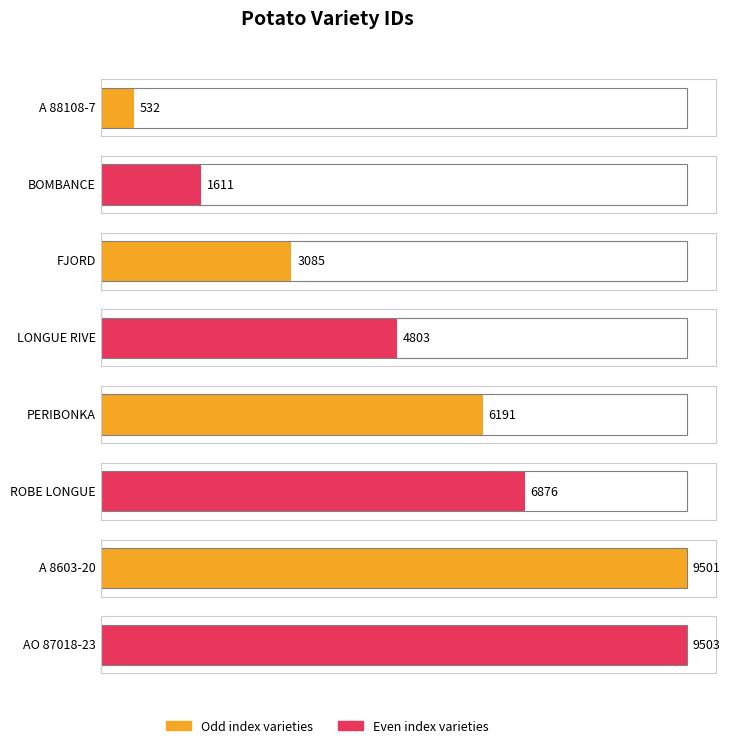

What is the average value?

5263